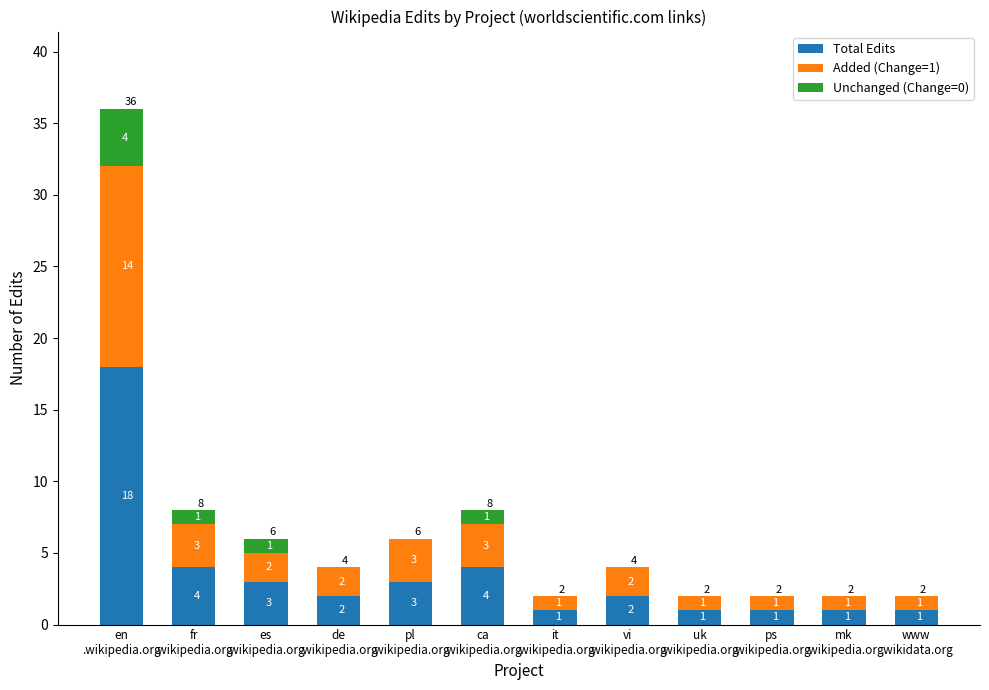

What is the total value across all series at uk
.wikipedia.org?

2